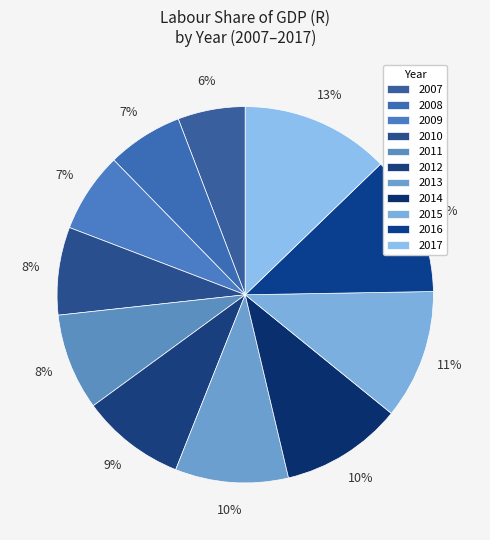

What is the smallest slice in the pie chart?

2007